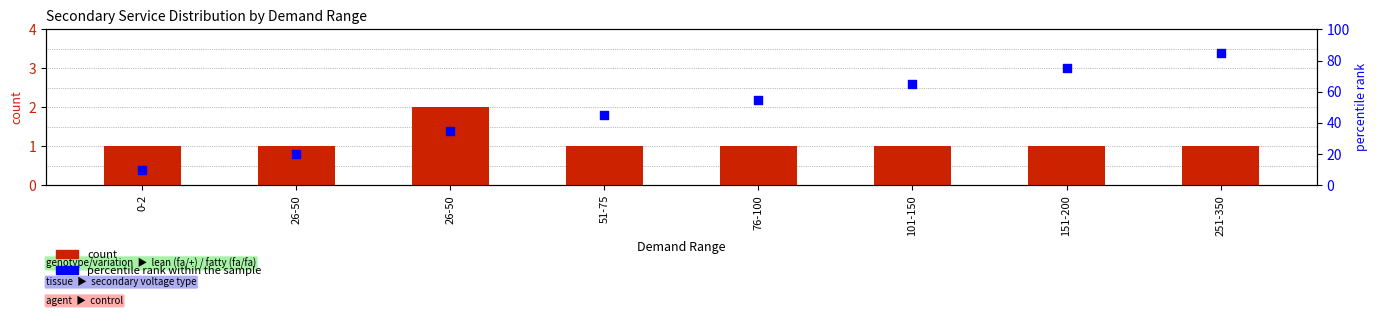

What are all the series names shown in the legend?

count, percentile rank within the sample